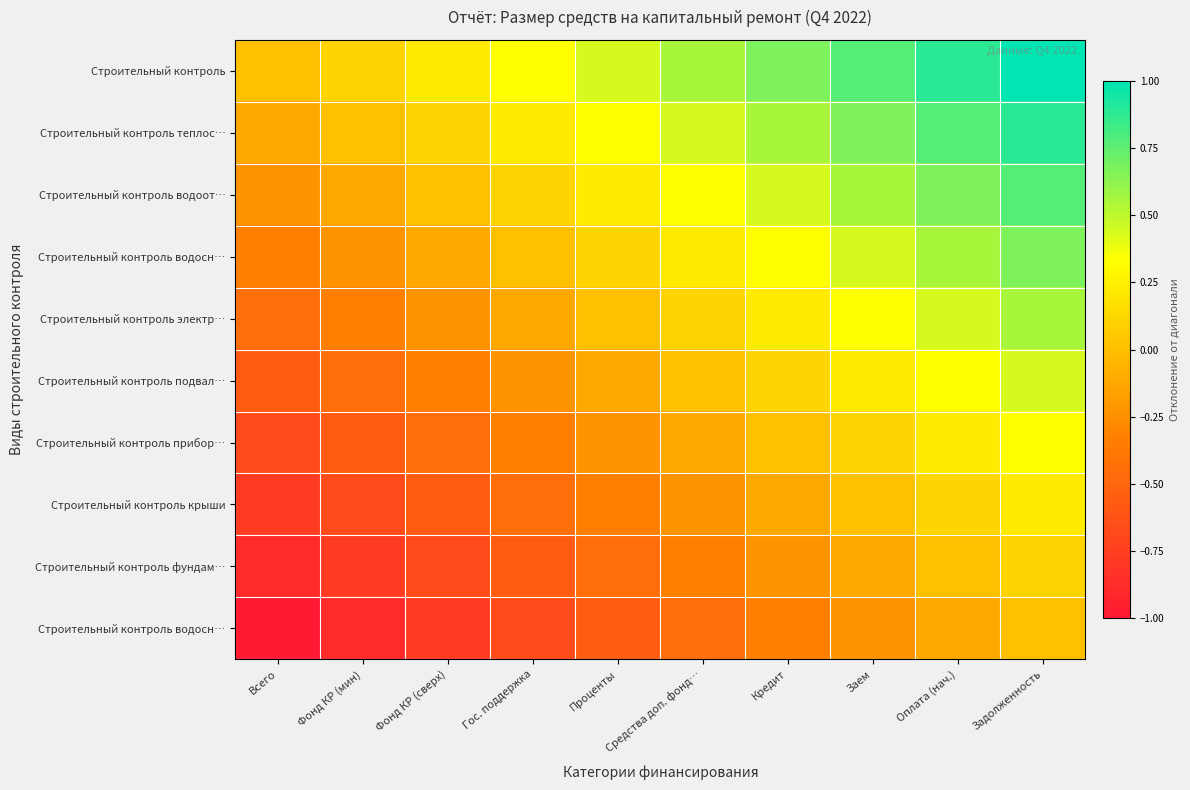

What is the spread (max minus min) of values at Кредит?

1.0